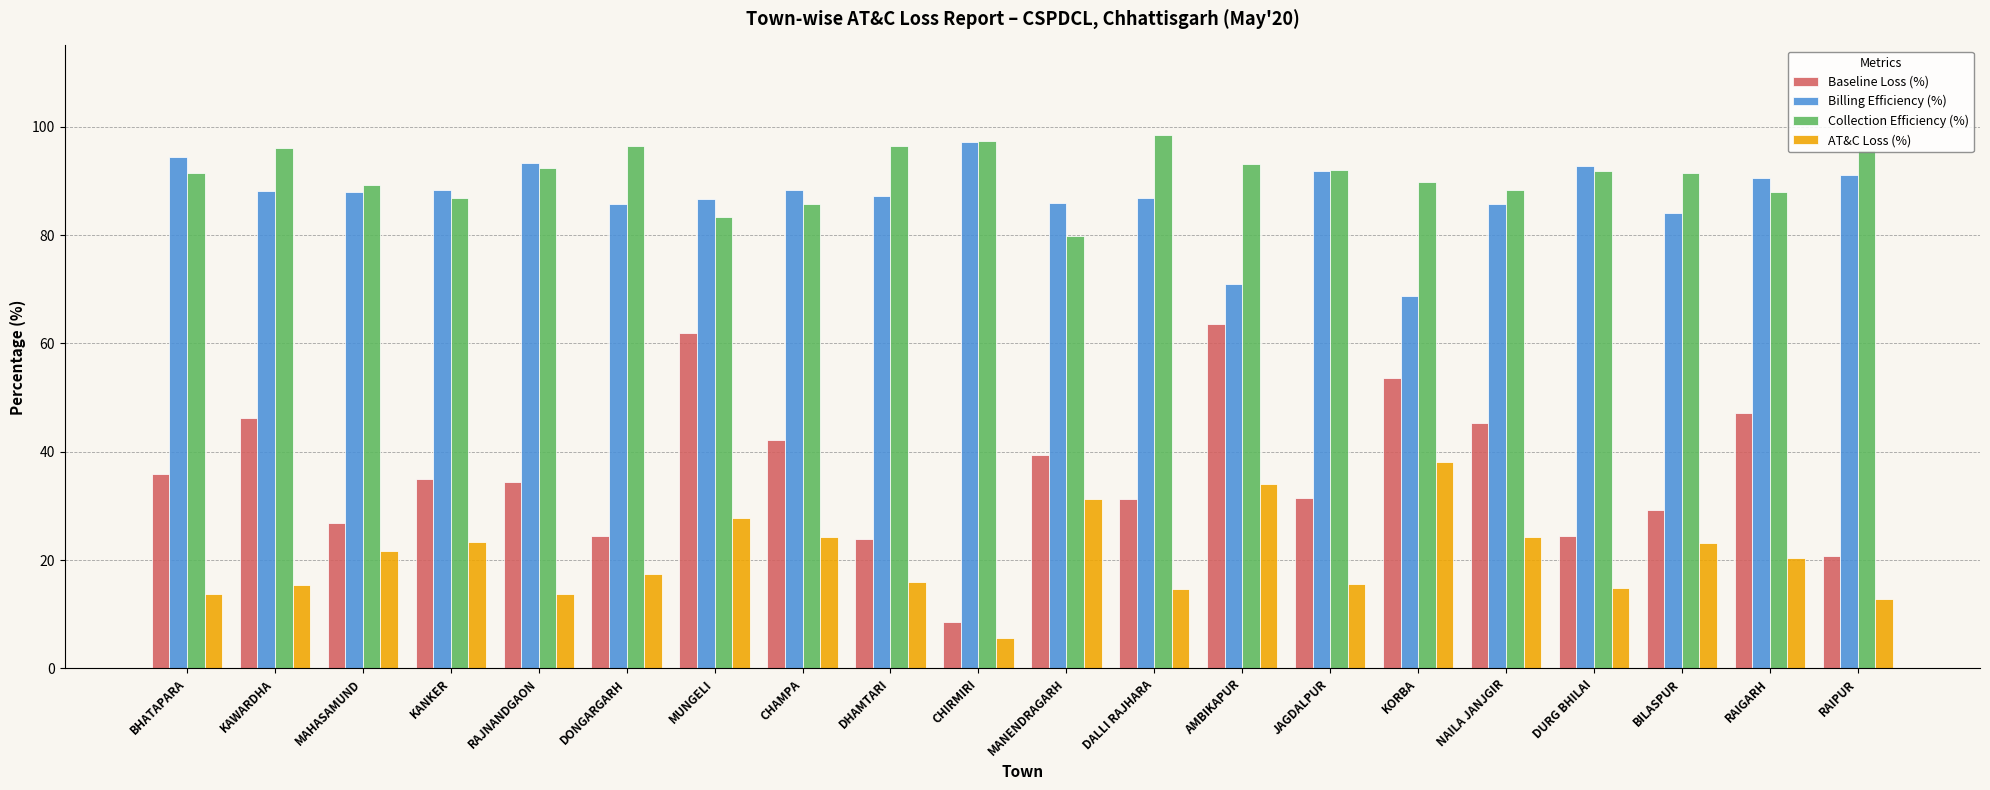

Where does the Billing Efficiency (%) series first go above 88?

BHATAPARA